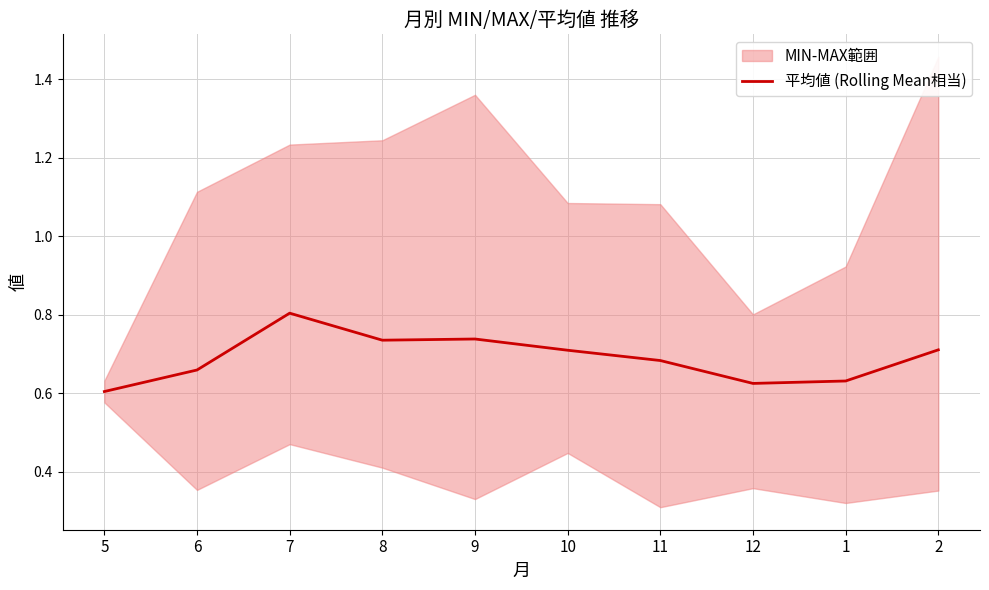

List the labels in order of value, smallest first.

5, 12, 1, 6, 11, 10, 2, 8, 9, 7